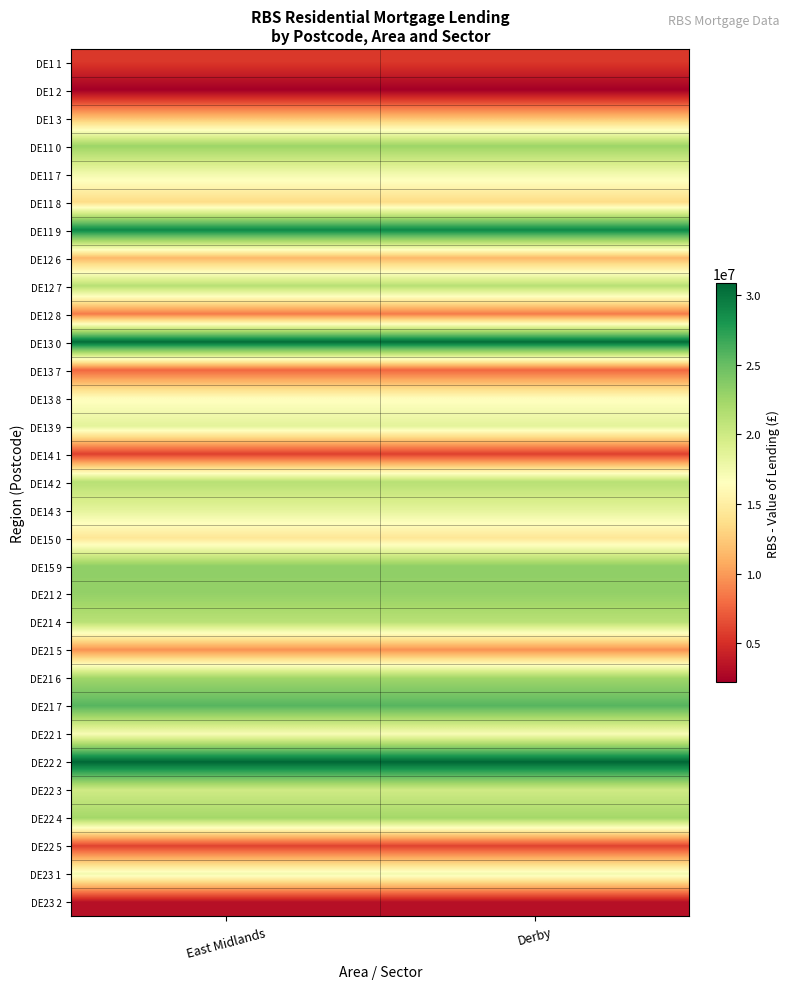

What is the difference between the highest and lowest values at East Midlands?

28662344.9